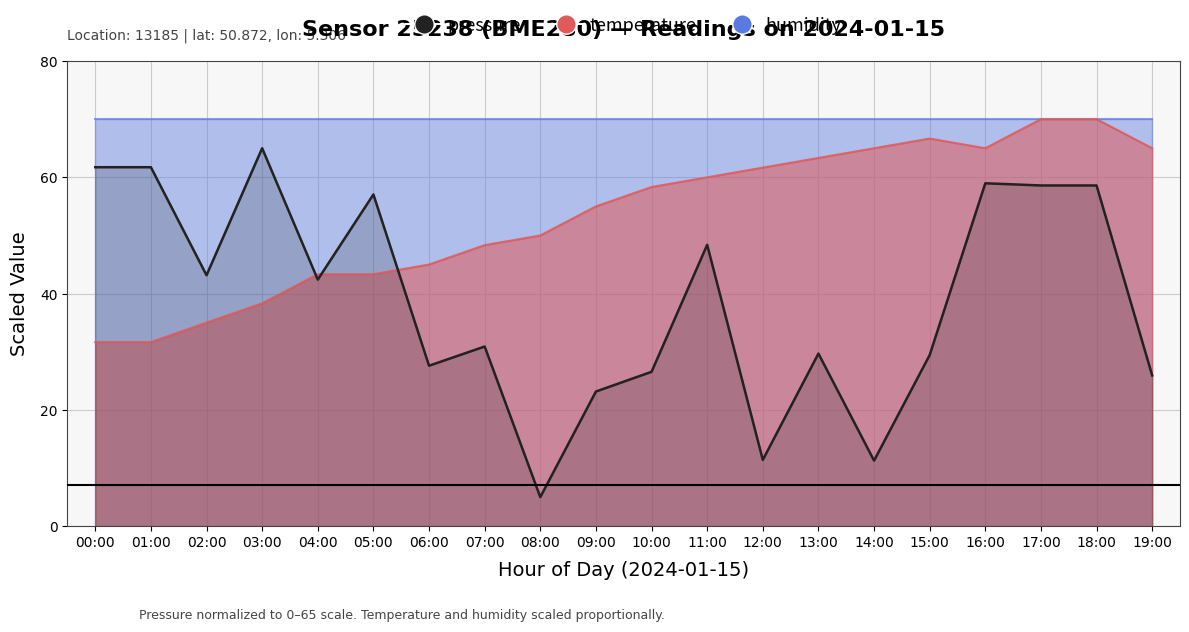

Rank the categories by pressure value from highest to lowest.

03:00, 00:00, 01:00, 16:00, 17:00, 18:00, 05:00, 11:00, 02:00, 04:00, 07:00, 13:00, 15:00, 06:00, 10:00, 19:00, 09:00, 12:00, 14:00, 08:00